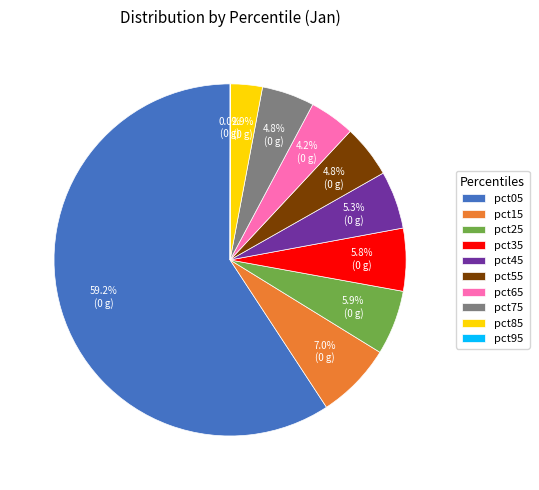

Do pct45 and pct25 together represent more than half of the pie?

No